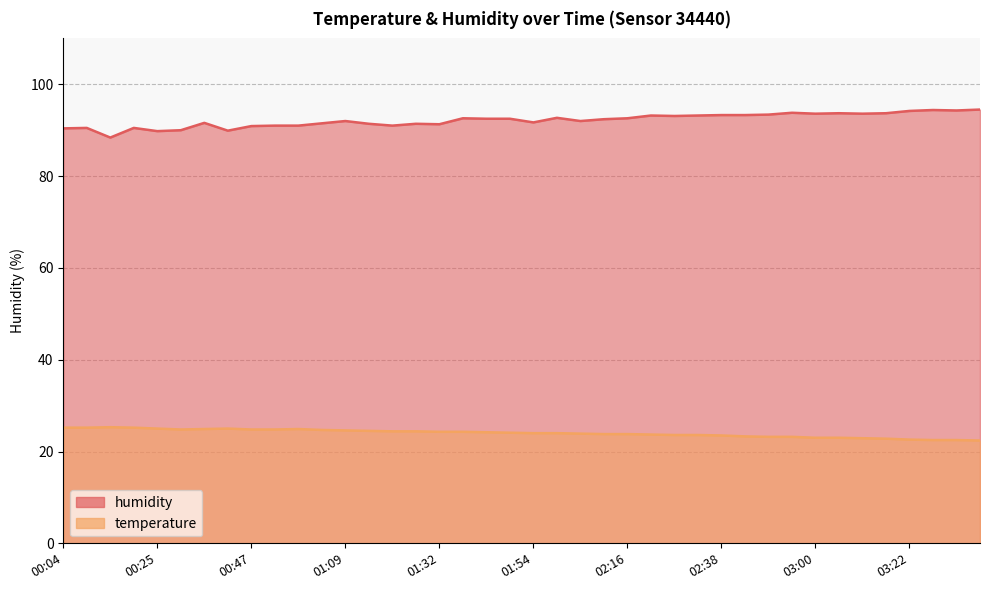

How many interior local peaks does the humidity series have?

11